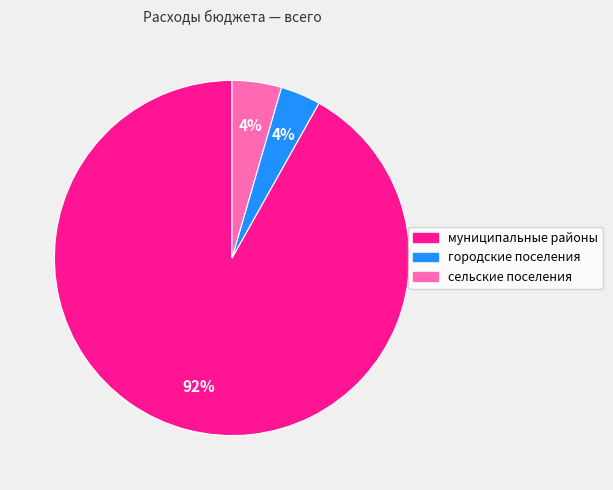

To the nearest percent, what is the average slice percentage?

33%